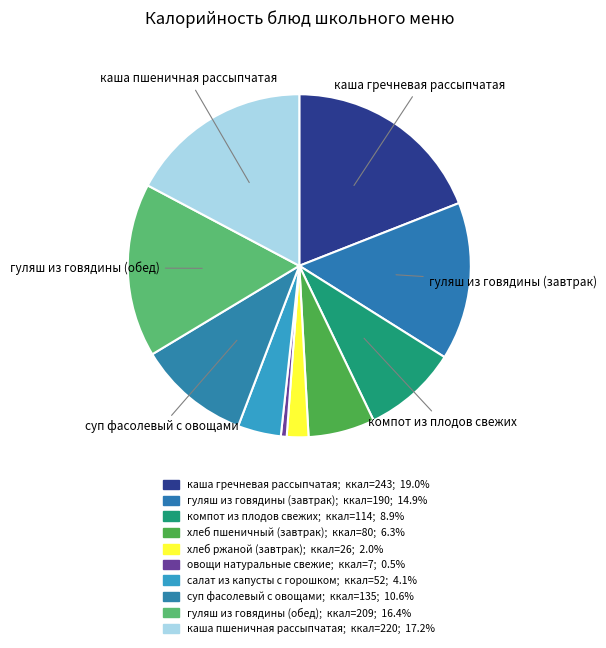

How many segments does this pie chart have?

10